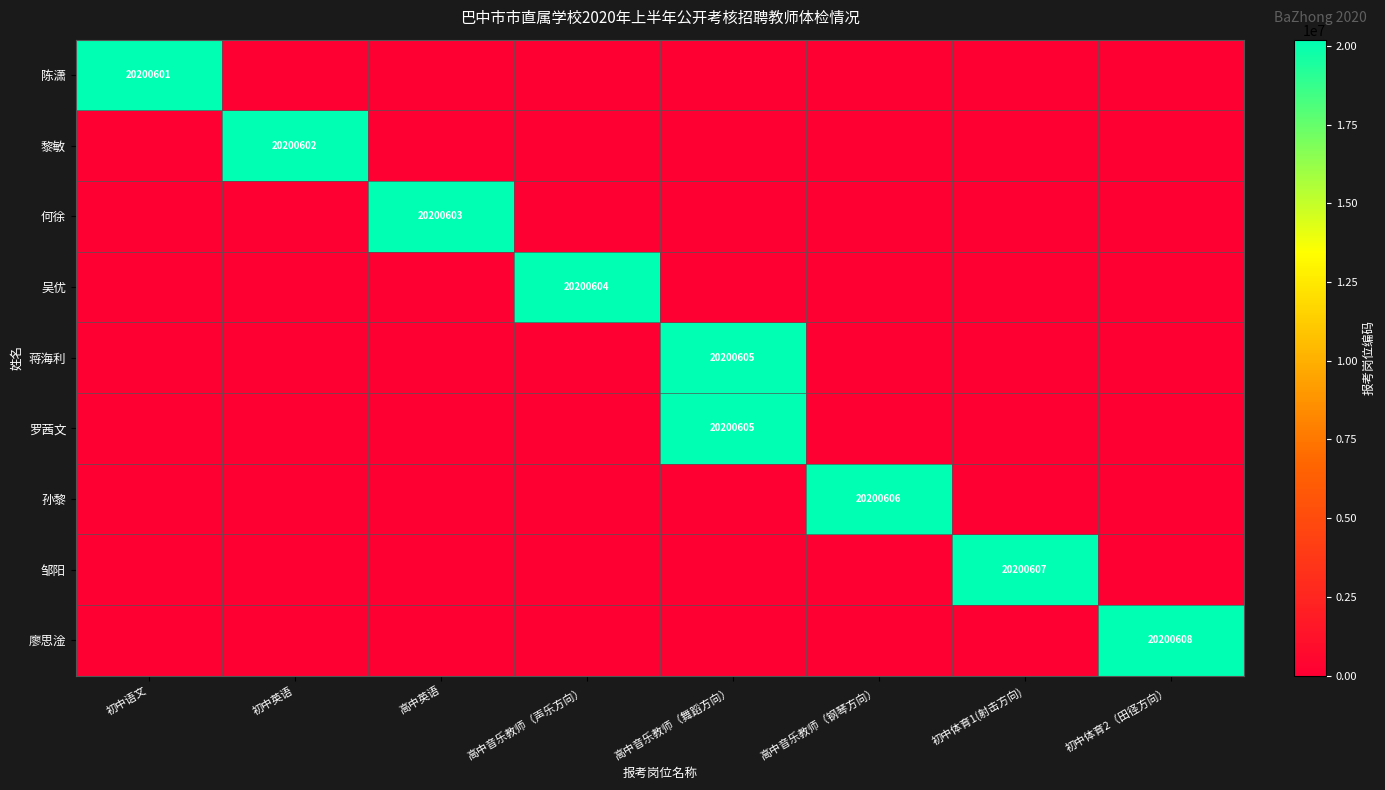

Is it true that 廖思淦 equals 20200608 at 初中体育2（田径方向）?

True